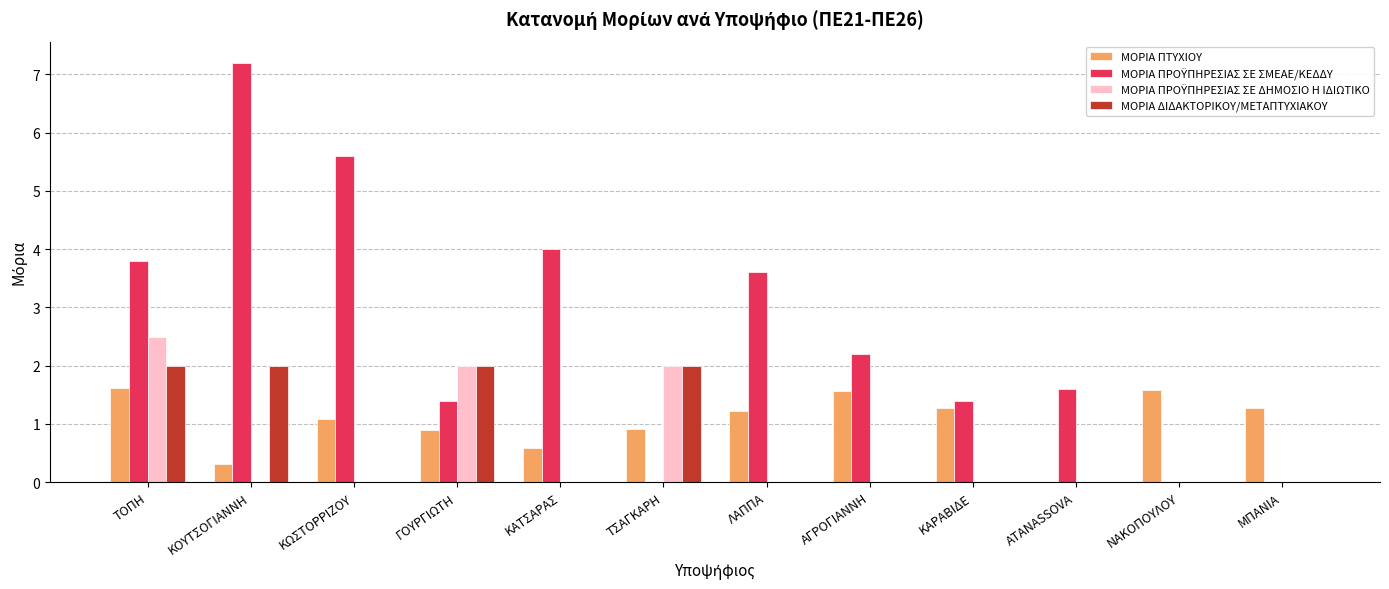

Which category has the highest value across all series?

ΚΟΥΤΣΟΓΙΑΝΝΗ